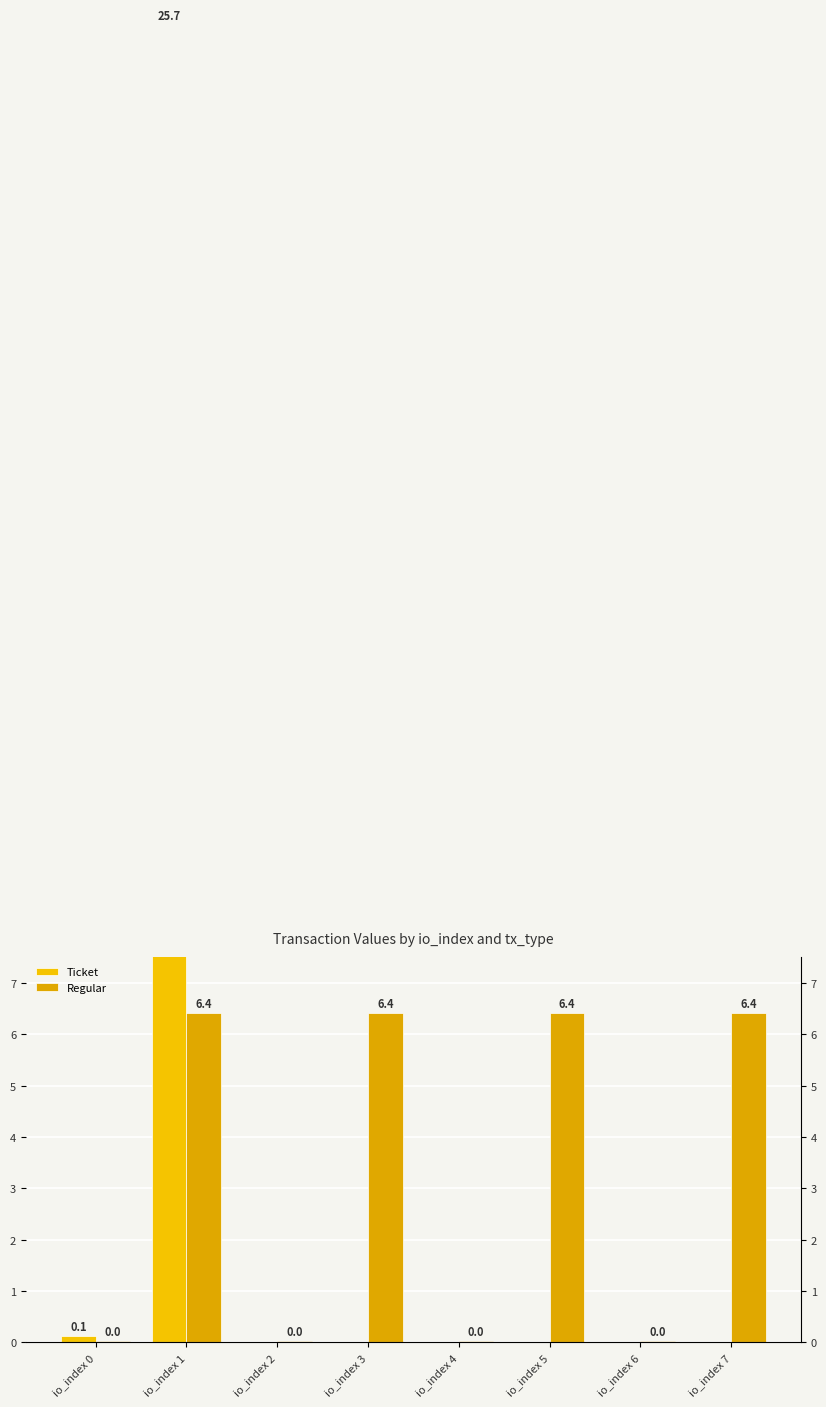

What is the sum of all Regular values?

25.8